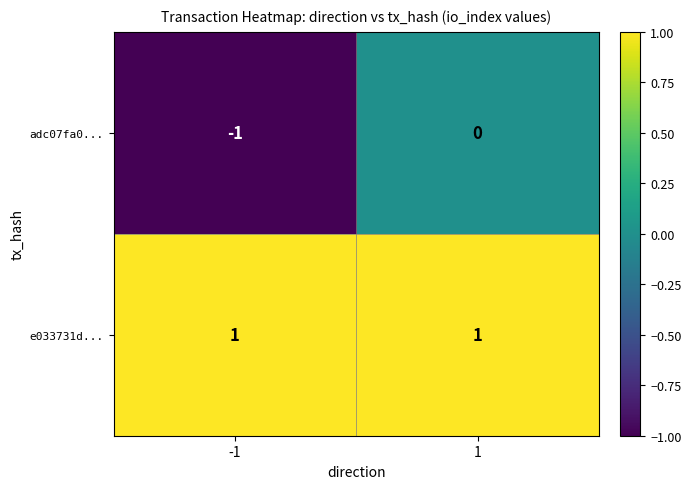

The value of adc07fa0... at -1 is -1. True or false?

True